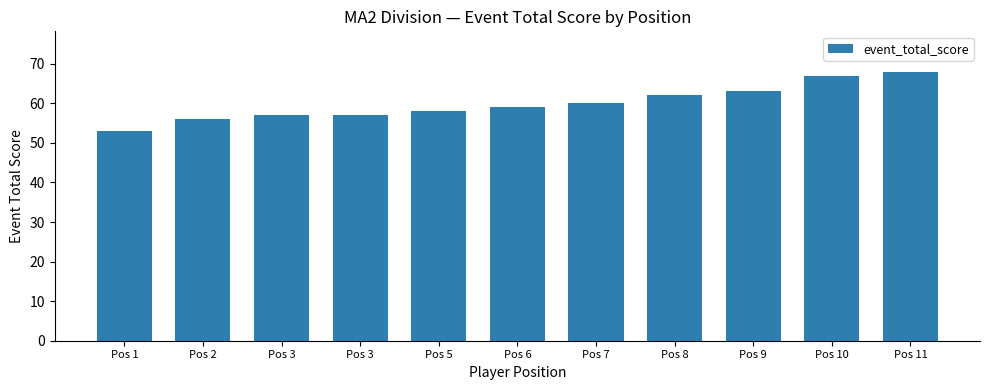

True or false: the data shows 15 at Pos 3.

False